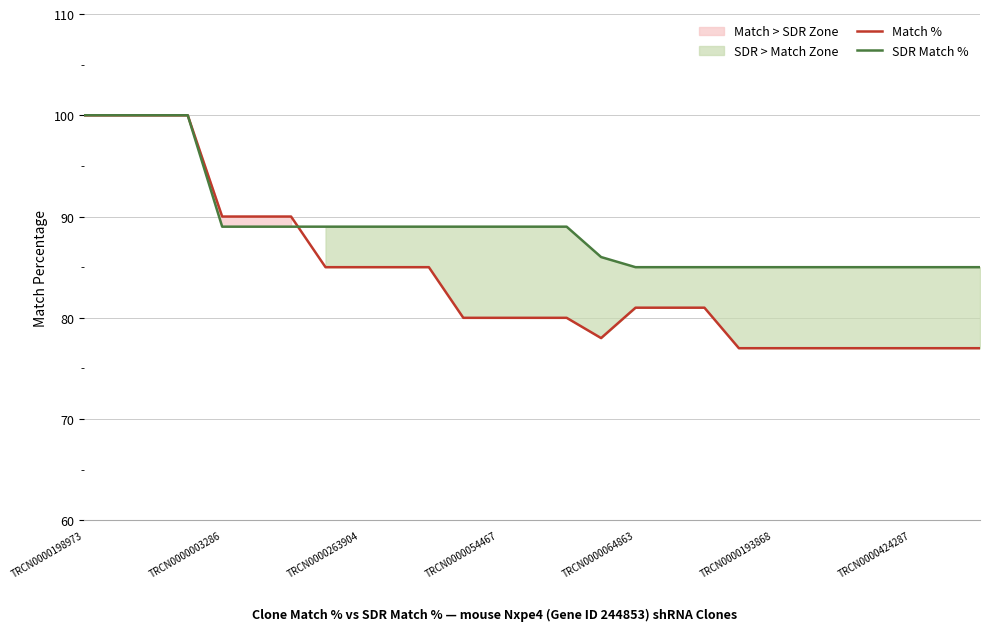

What is the minimum value for SDR Match %?

85